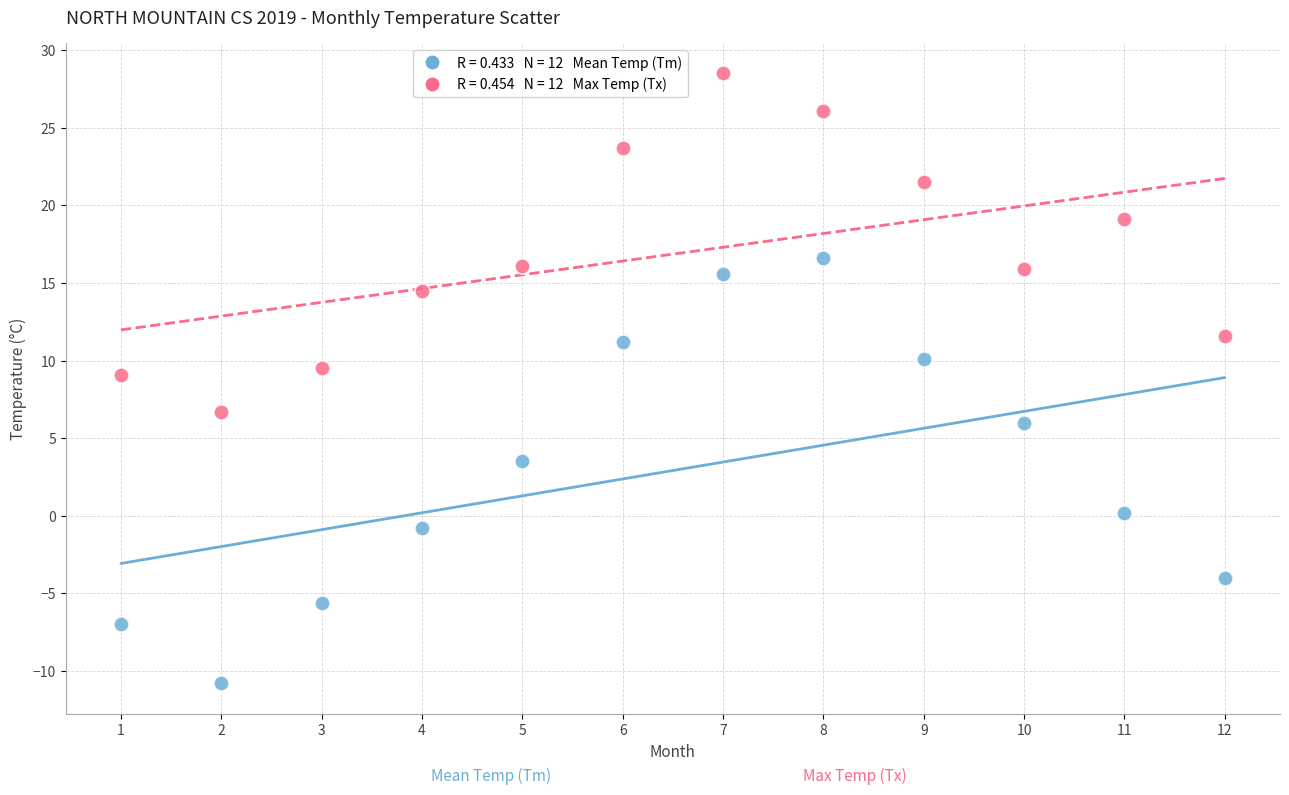

Across all data points, what is the range of X values (max minus min)?

11.0